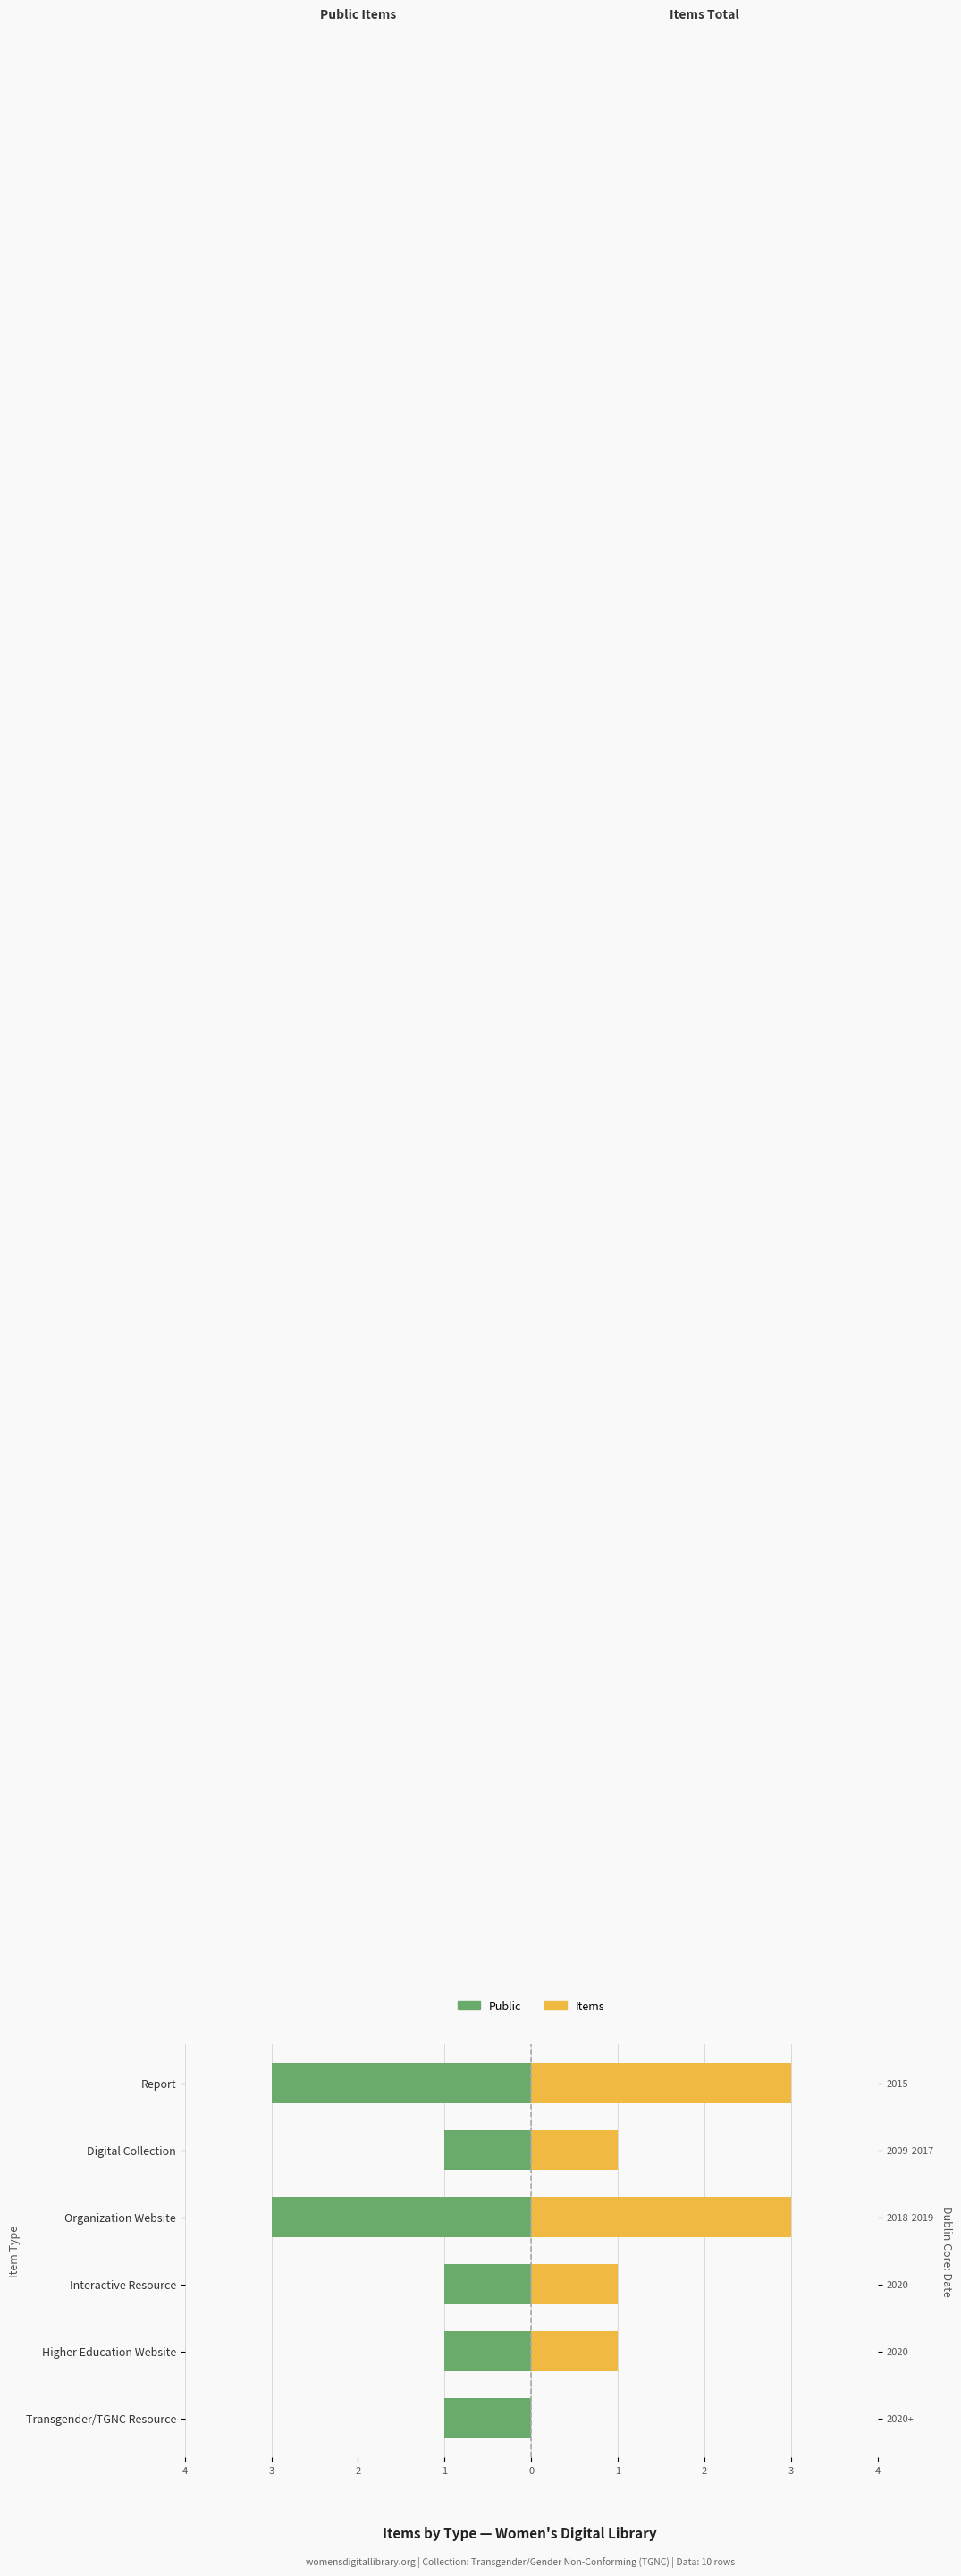

Is it true that Public (count) equals -1 at Transgender/TGNC Resource?

False